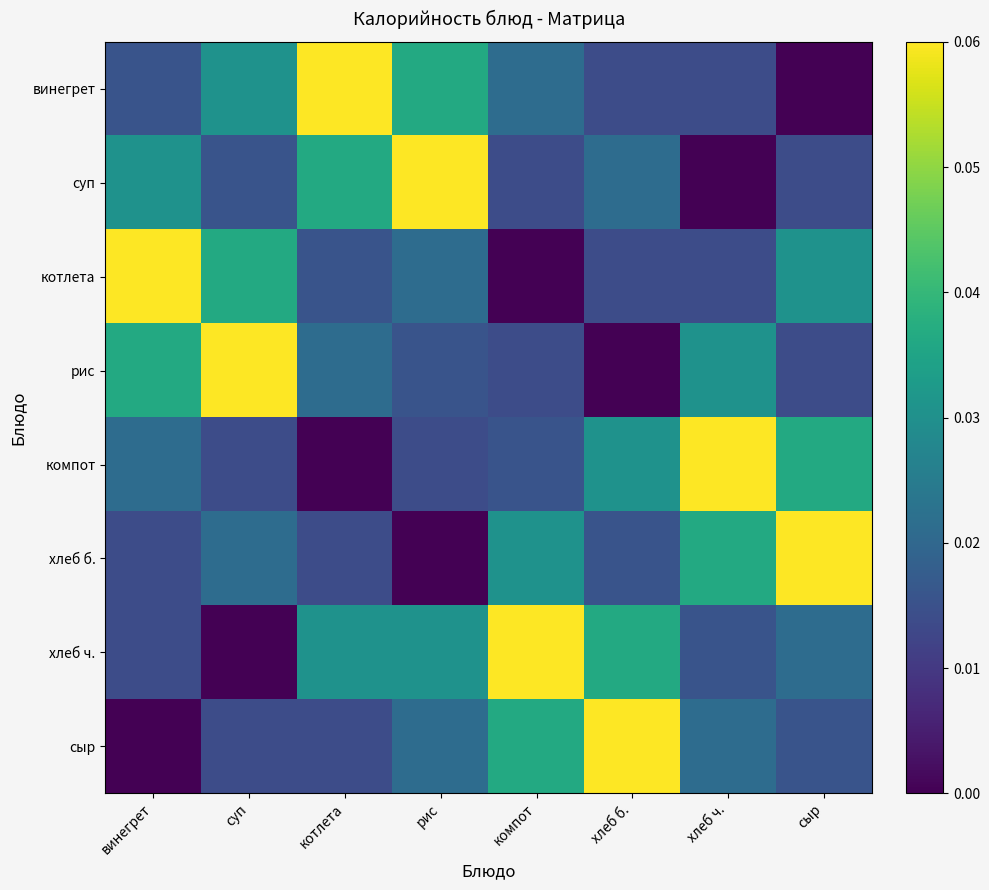

Reading right to left, list all the values displayed in this chart.

винегрет: сыр=0.0	хлеб ч.=0.0	хлеб б.=0.0	компот=0.0	рис=0.0	котлета=0.1	суп=0.0	винегрет=0.0
суп: сыр=0.0	хлеб ч.=0.0	хлеб б.=0.0	компот=0.0	рис=0.1	котлета=0.0	суп=0.0	винегрет=0.0
котлета: сыр=0.0	хлеб ч.=0.0	хлеб б.=0.0	компот=0.0	рис=0.0	котлета=0.0	суп=0.0	винегрет=0.1
рис: сыр=0.0	хлеб ч.=0.0	хлеб б.=0.0	компот=0.0	рис=0.0	котлета=0.0	суп=0.1	винегрет=0.0
компот: сыр=0.0	хлеб ч.=0.1	хлеб б.=0.0	компот=0.0	рис=0.0	котлета=0.0	суп=0.0	винегрет=0.0
хлеб б.: сыр=0.1	хлеб ч.=0.0	хлеб б.=0.0	компот=0.0	рис=0.0	котлета=0.0	суп=0.0	винегрет=0.0
хлеб ч.: сыр=0.0	хлеб ч.=0.0	хлеб б.=0.0	компот=0.1	рис=0.0	котлета=0.0	суп=0.0	винегрет=0.0
сыр: сыр=0.0	хлеб ч.=0.0	хлеб б.=0.1	компот=0.0	рис=0.0	котлета=0.0	суп=0.0	винегрет=0.0